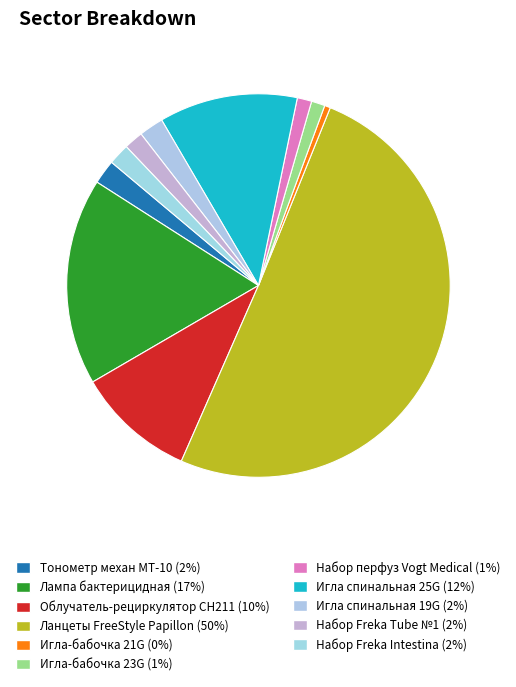

Which category has the biggest portion of the pie?

Ланцеты FreeStyle Papillon